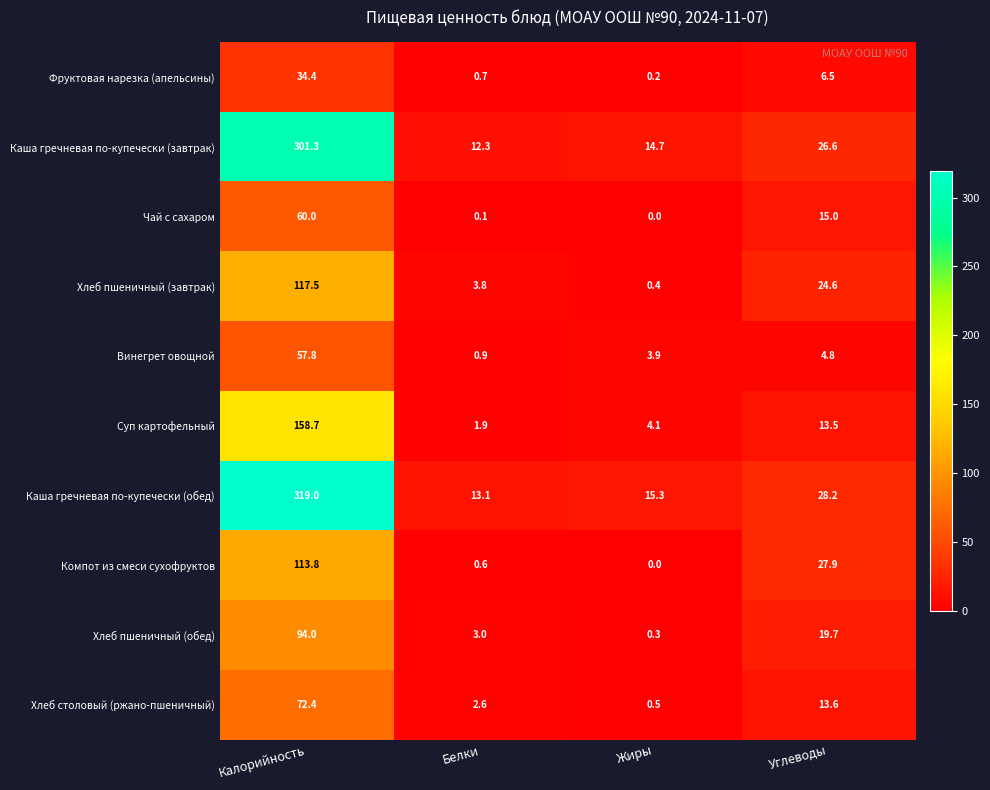

List the series in order of their peak value, lowest first.

Фруктовая нарезка (апельсины), Винегрет овощной, Чай с сахаром, Хлеб столовый (ржано-пшеничный), Хлеб пшеничный (обед), Компот из смеси сухофруктов, Хлеб пшеничный (завтрак), Суп картофельный, Каша гречневая по-купечески (завтрак), Каша гречневая по-купечески (обед)